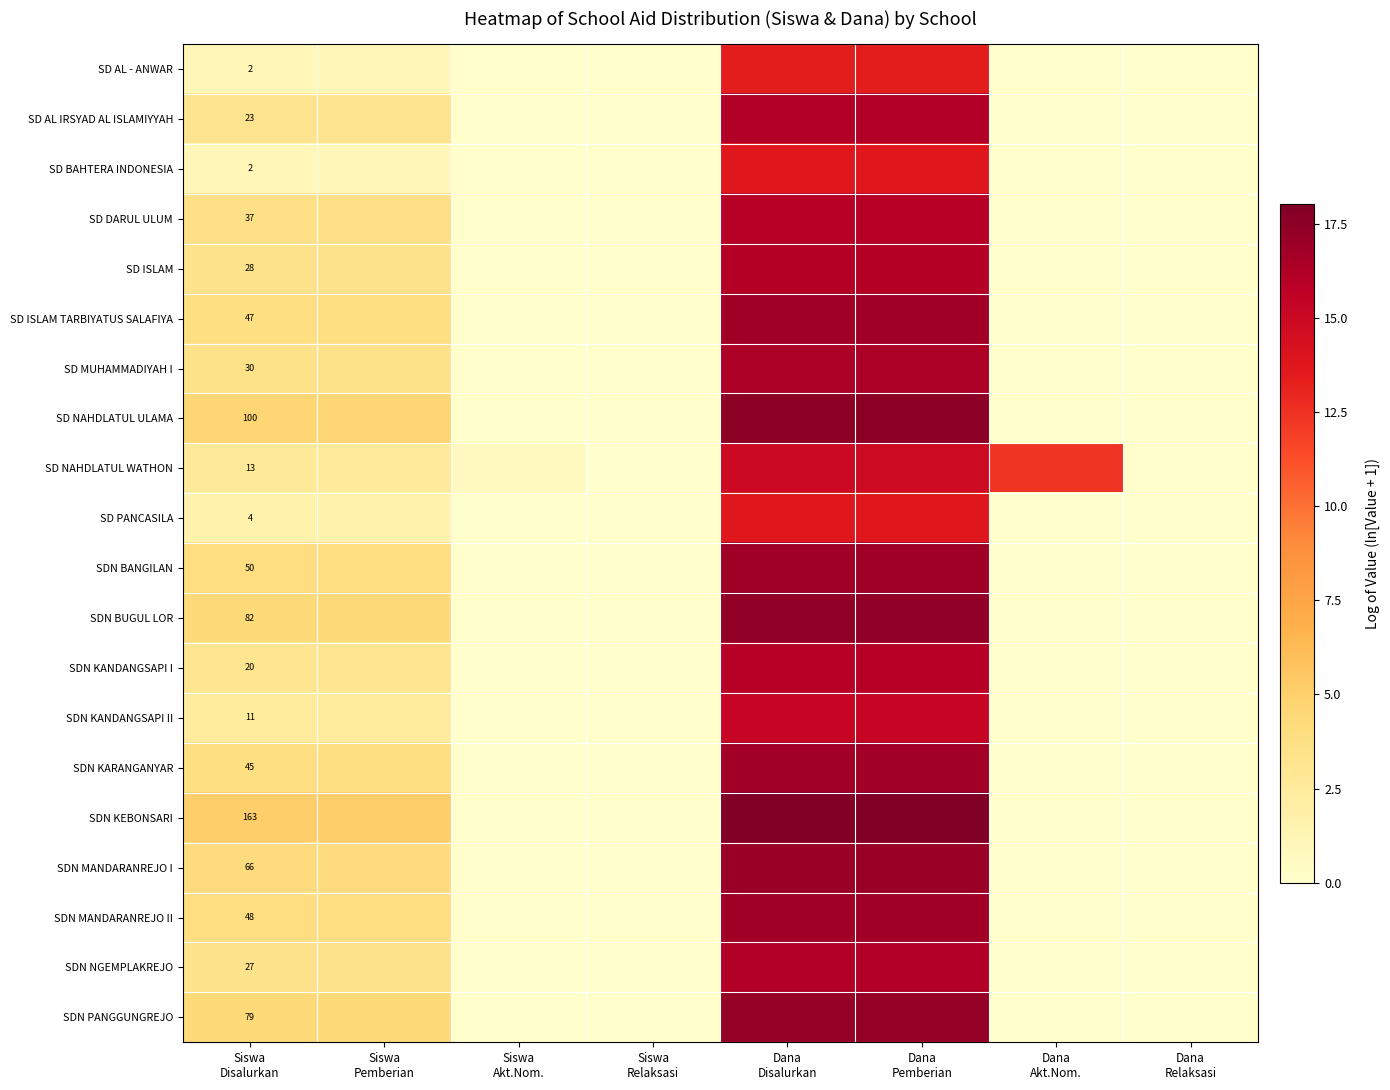

How many values in SDN BANGILAN are above zero?

4